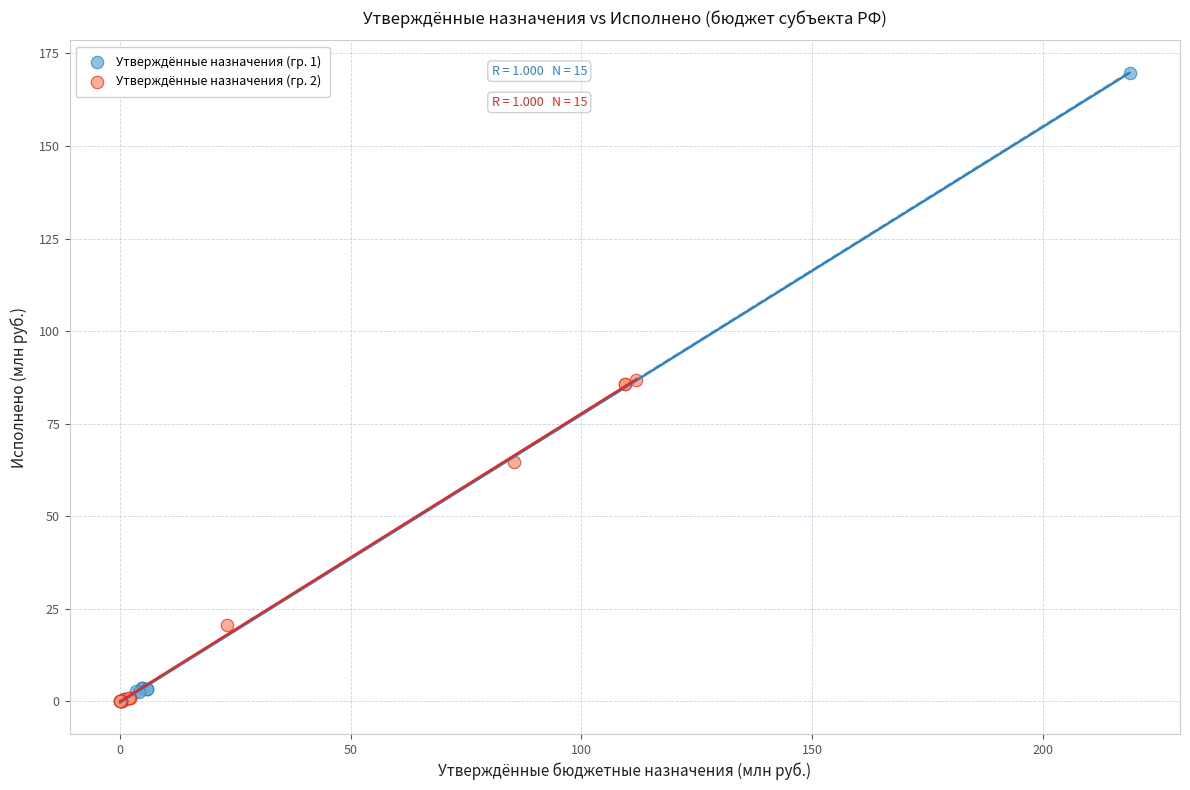

Which series has the widest spread of Y values?

Утверждённые назначения (гр. 1)